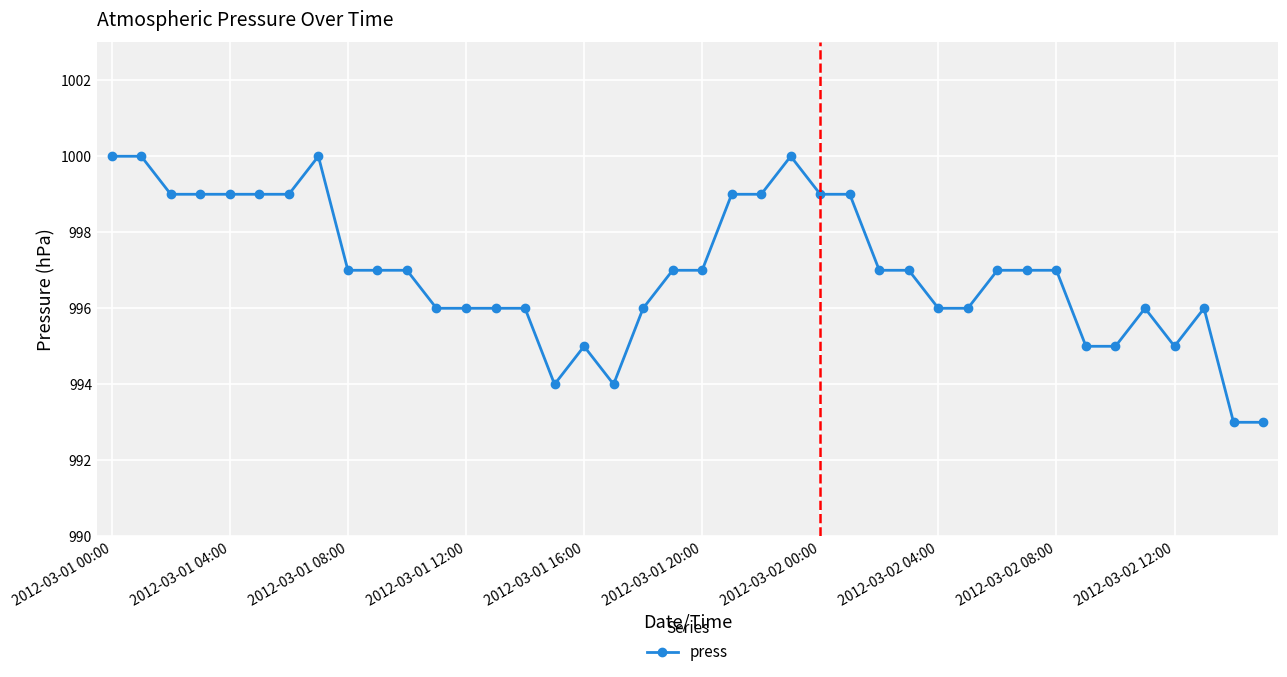

What is the value of the 7th point from the left?

999